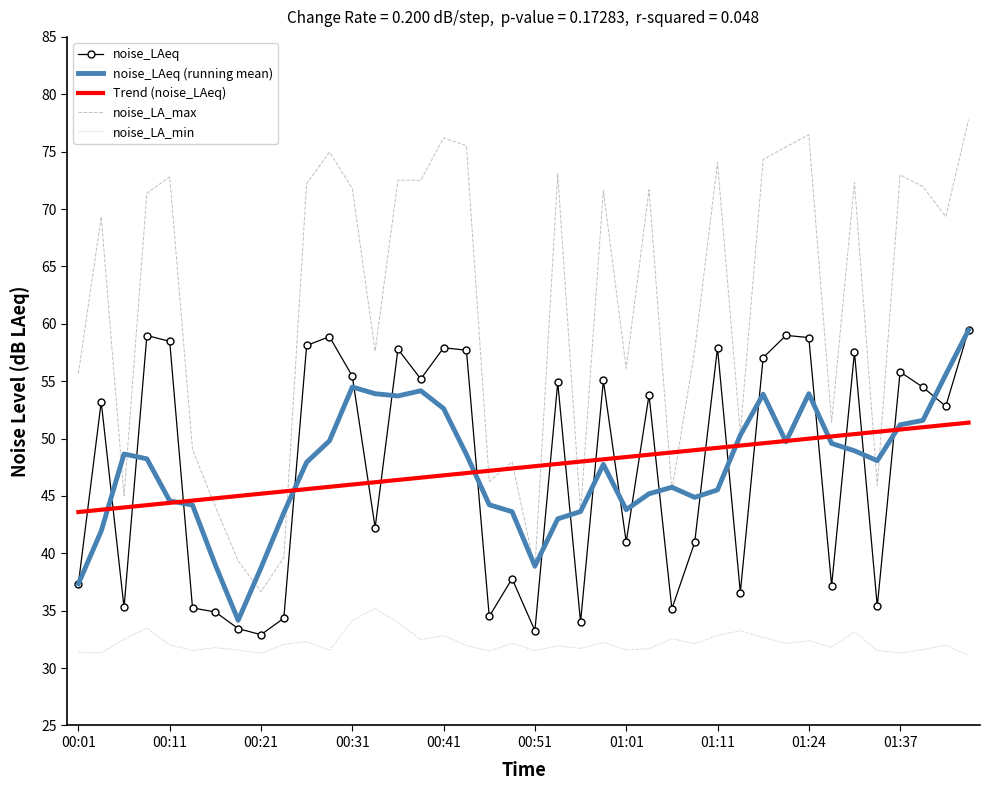

What is the minimum value for Trend (noise_LAeq)?

43.6